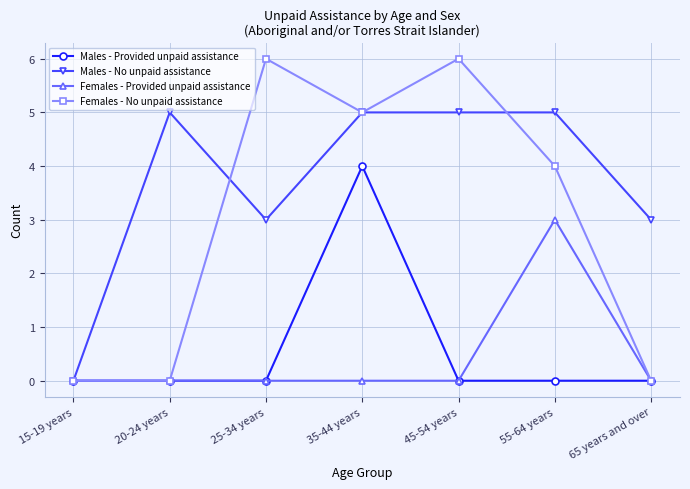

Where does the Females - No unpaid assistance series first go above 4?

25-34 years